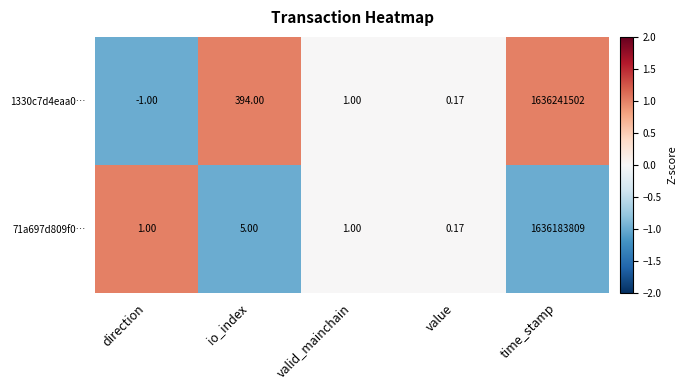

At which category is the sum across all series the highest?

time_stamp